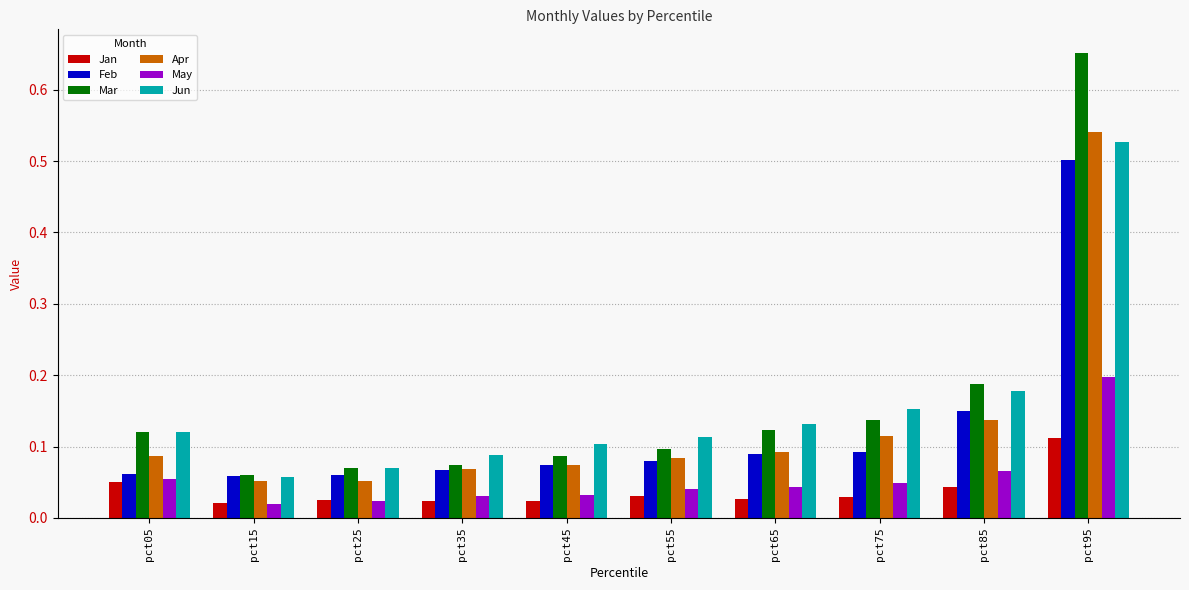

Is it true that Jun equals 0.0 at pct15?

False